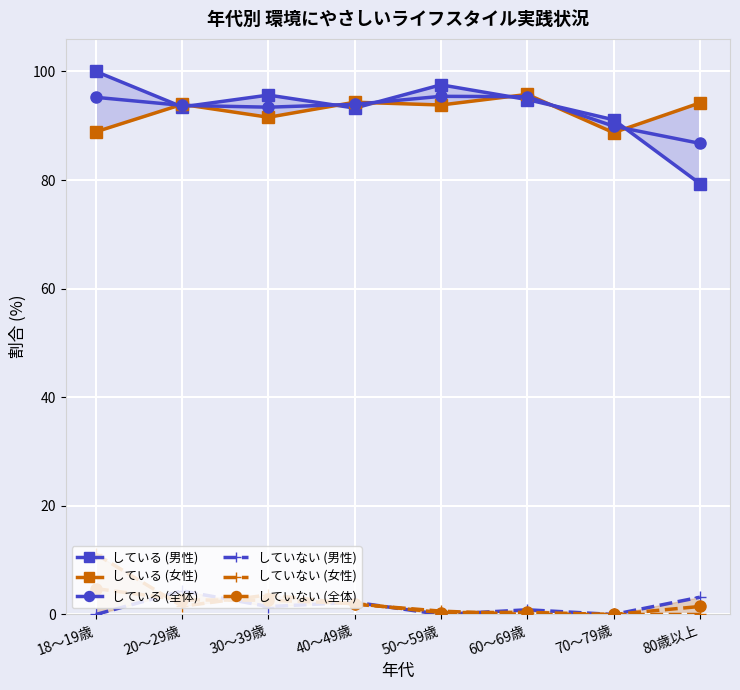

The value of している (全体) at 40～49歳 is 94.0. True or false?

True